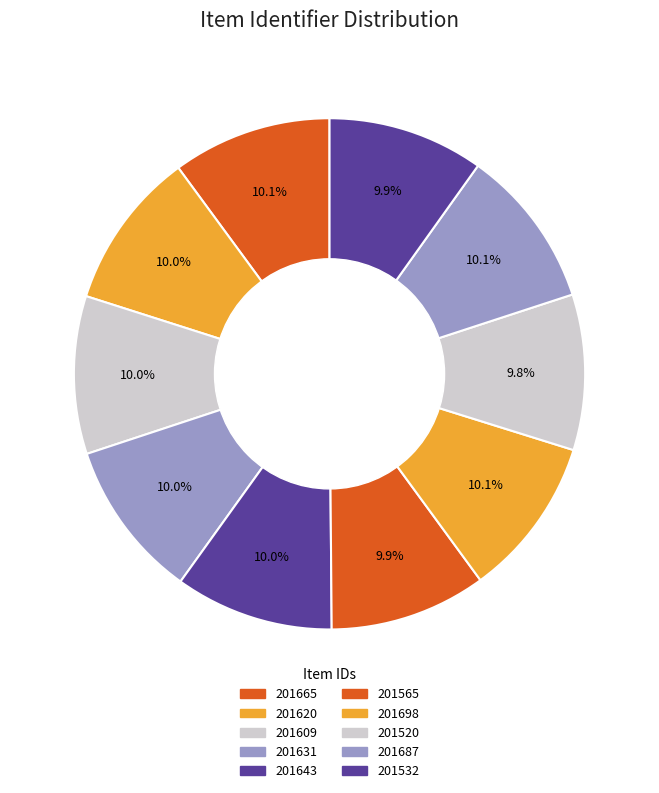

How many slices are in this pie chart?

10